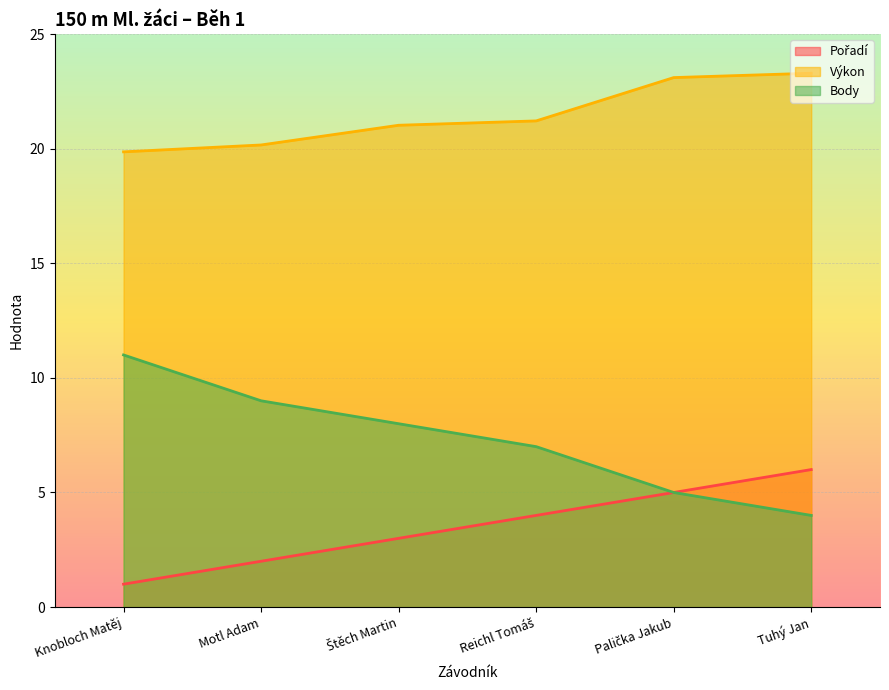

What is the label of the 5th point from the left?

Palička Jakub